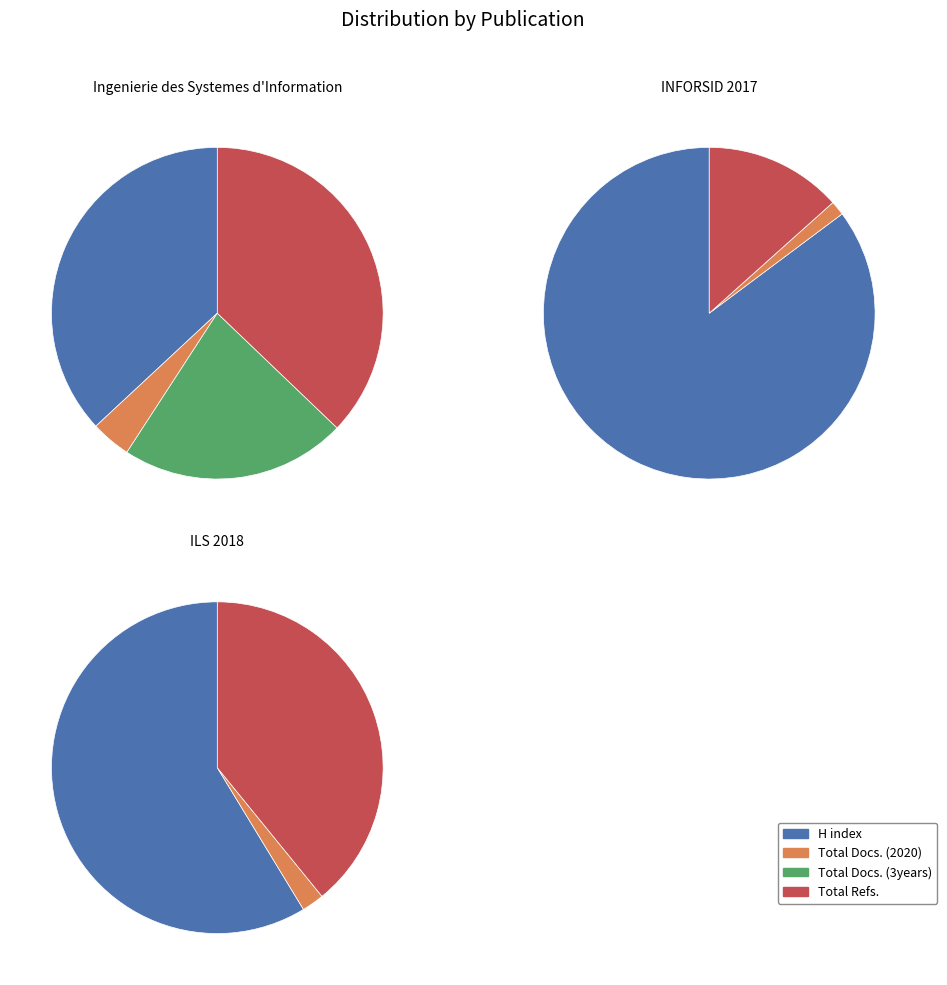

Does INFORSID 2017 account for over 50% of the chart?

No